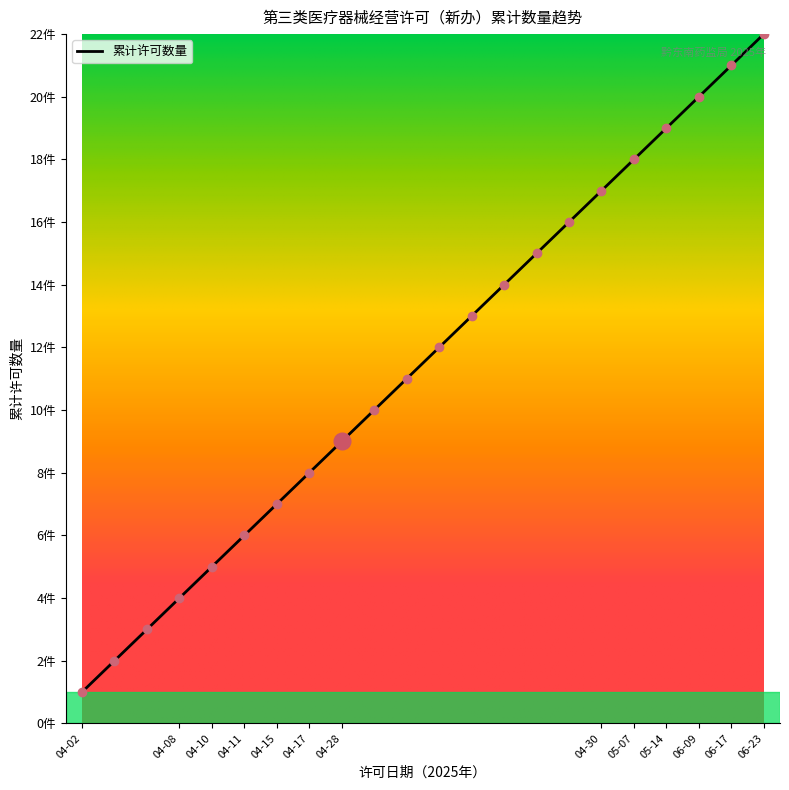

At which label does the data first exceed 12?

2025-04-28